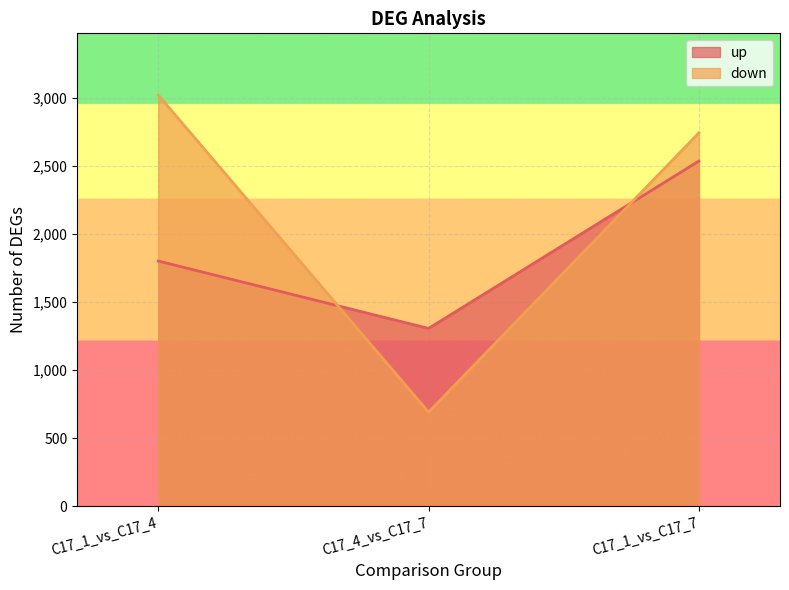

How many values in the down series exceed 2741?

1